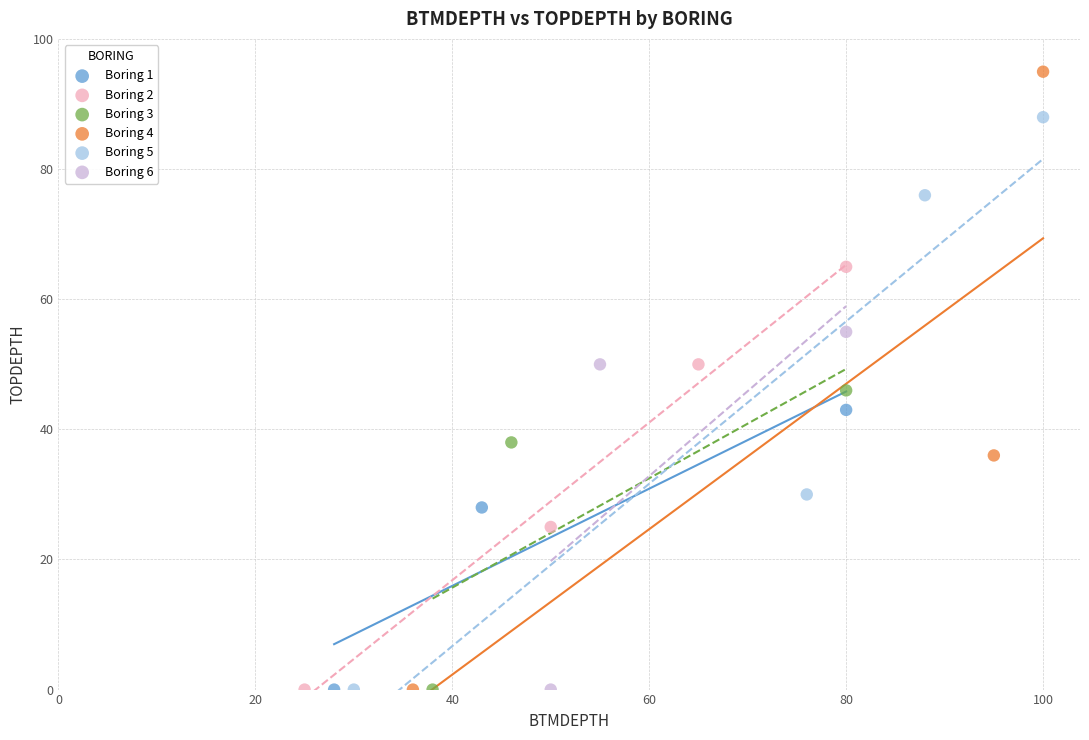

Which series contains the highest Y value?

Boring 4